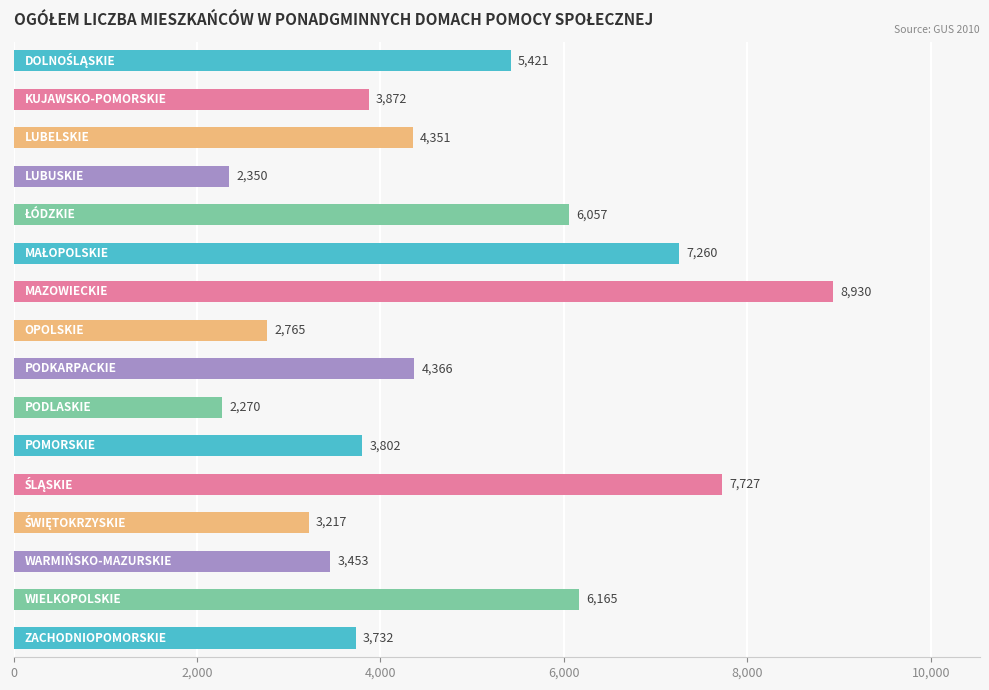

Reading top to bottom, what are all the values shown in this chart?

5421	3872	4351	2350	6057	7260	8930	2765	4366	2270	3802	7727	3217	3453	6165	3732